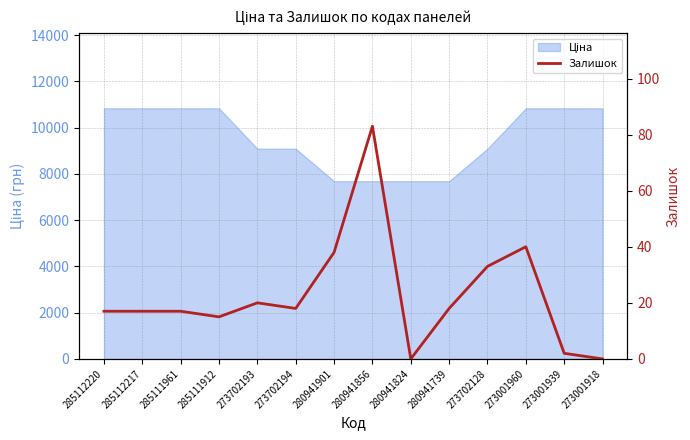

At which category does the data reach its first local peak?

273702193